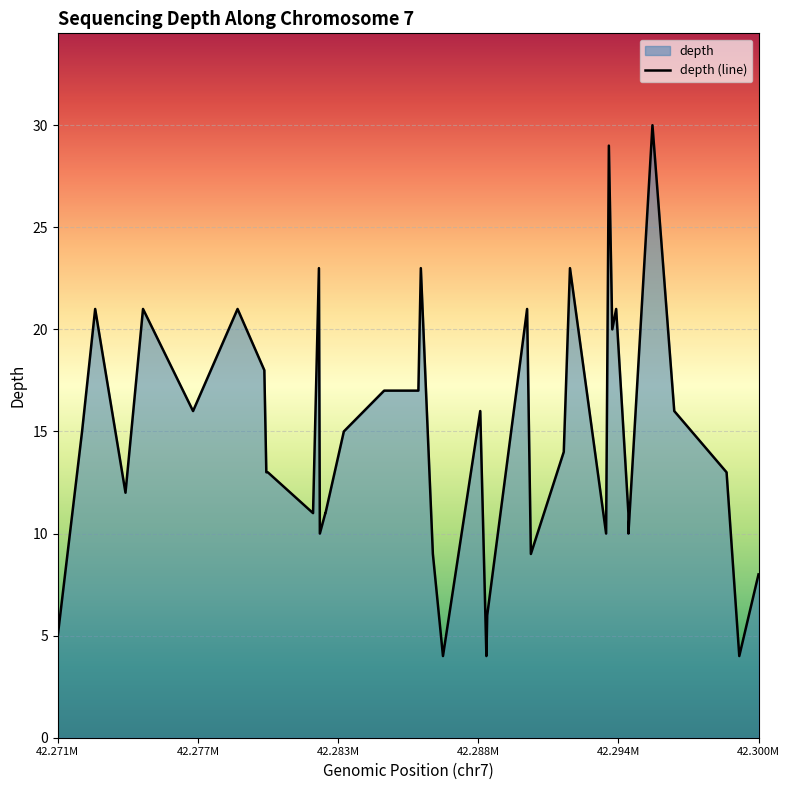

What is the difference between the maximum and minimum values?

26